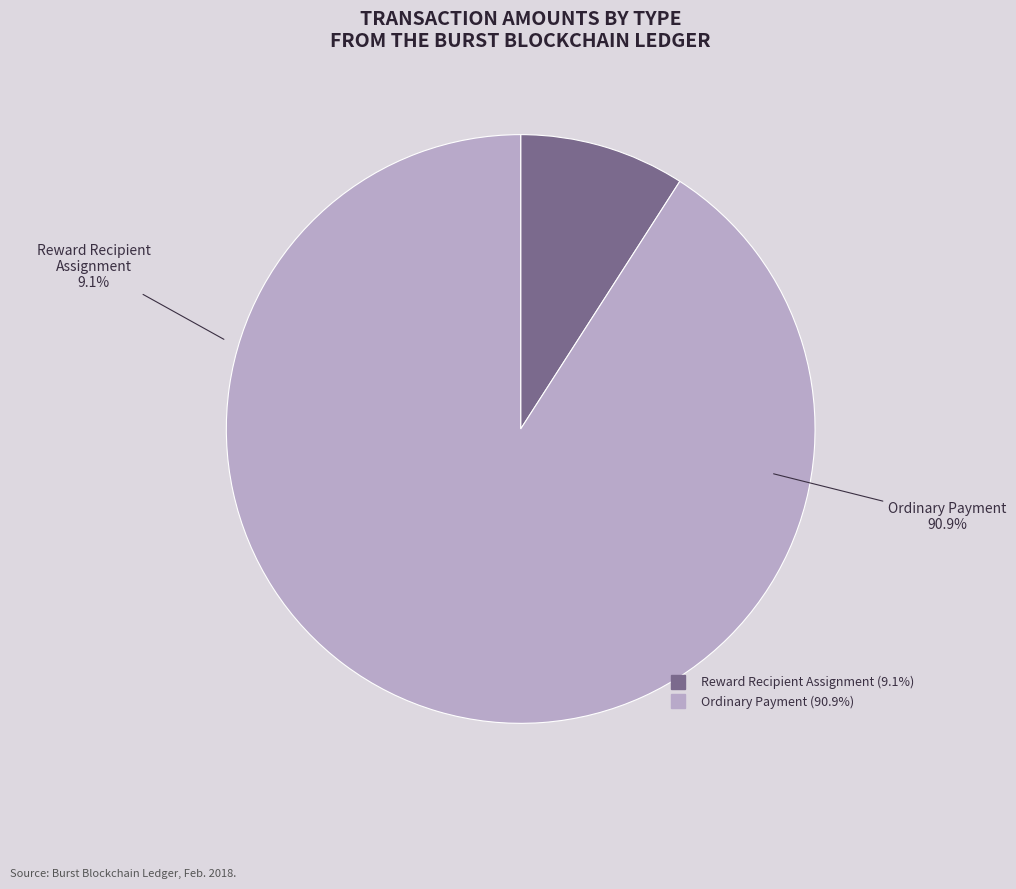

What percentage is the Ordinary Payment (Height 457126) slice, to the nearest percent?

91%